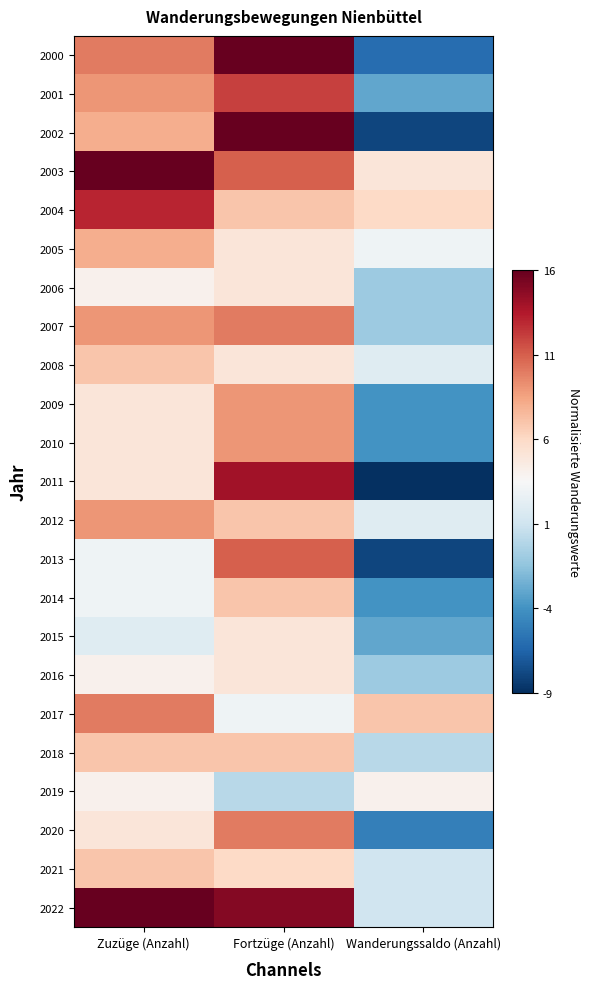

At Wanderungssaldo (Anzahl), list the series in order from smallest to largest.

2011, 2002, 2013, 2000, 2020, 2009, 2010, 2014, 2001, 2015, 2006, 2007, 2016, 2018, 2021, 2022, 2008, 2012, 2005, 2019, 2003, 2004, 2017